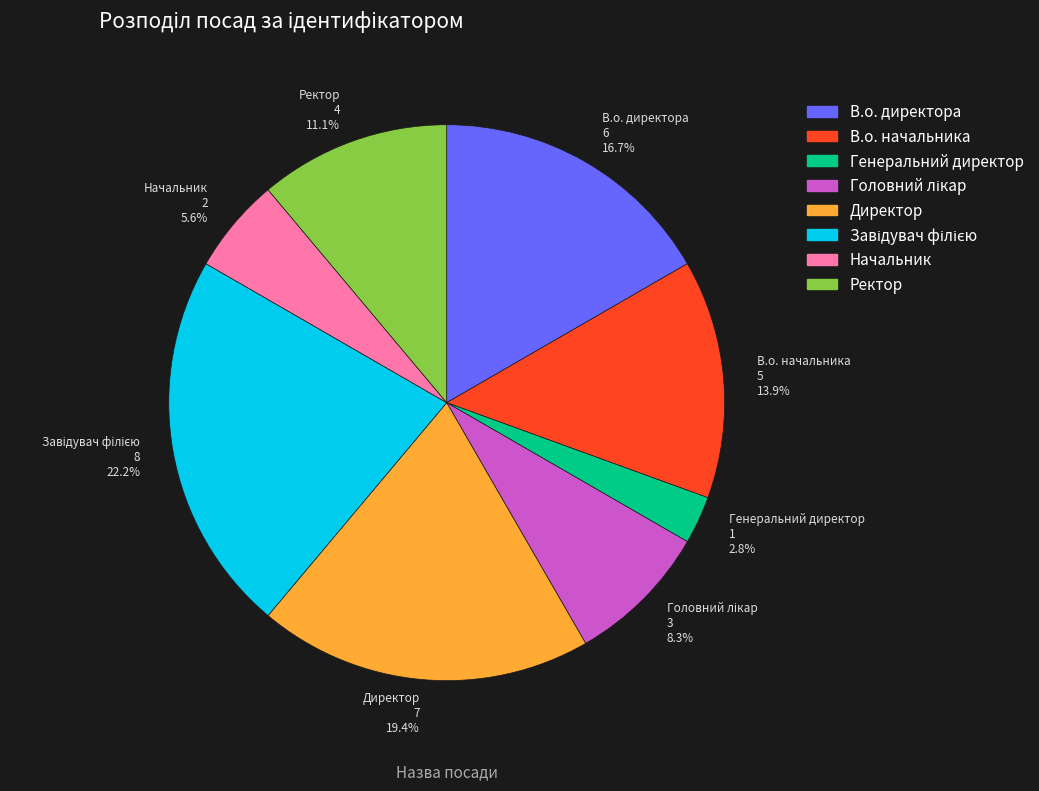

Count the number of slices in the pie.

8